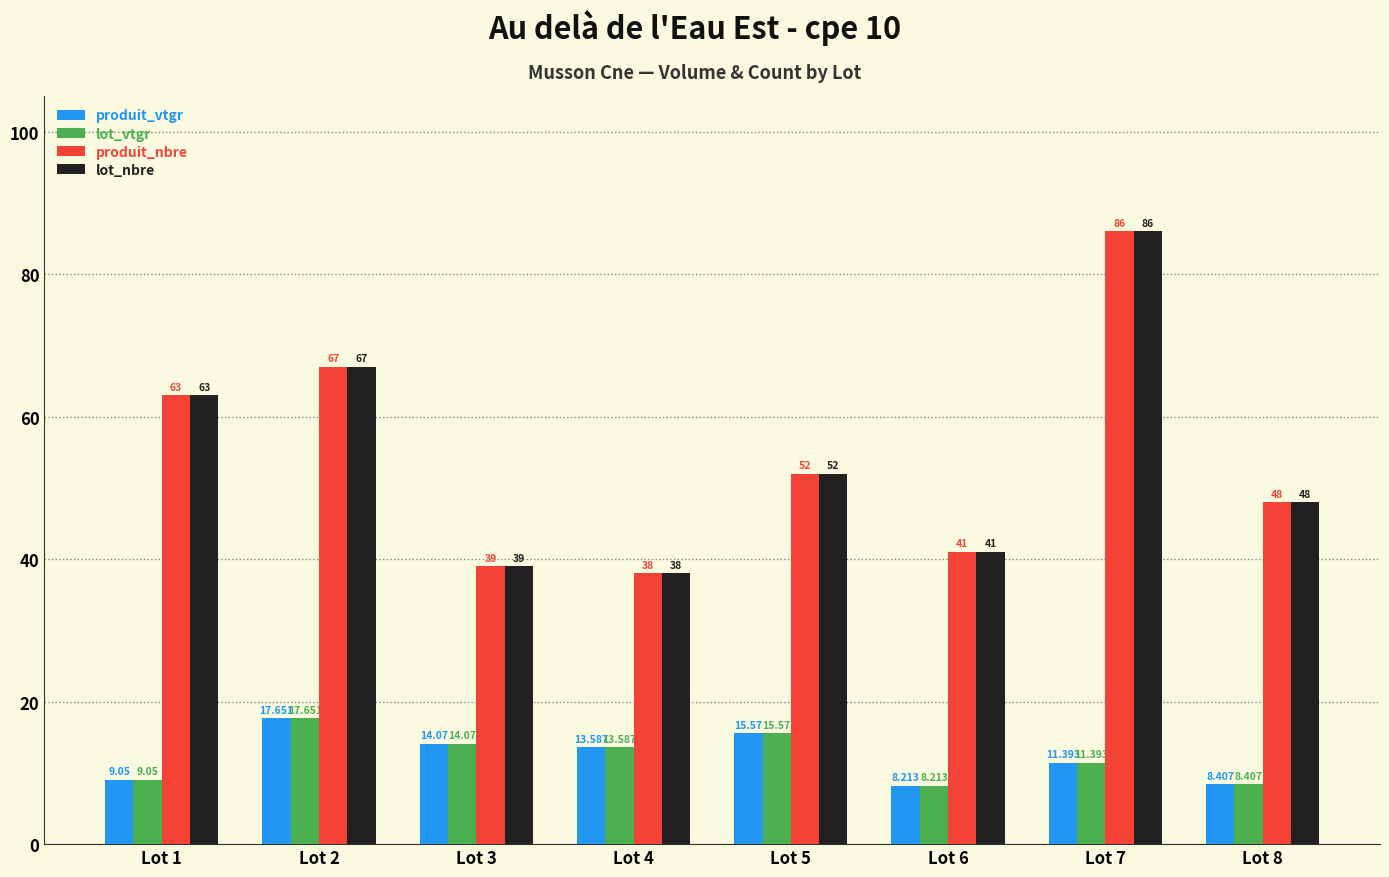

Which category has the highest value in the lot_vtgr series?

Lot 2